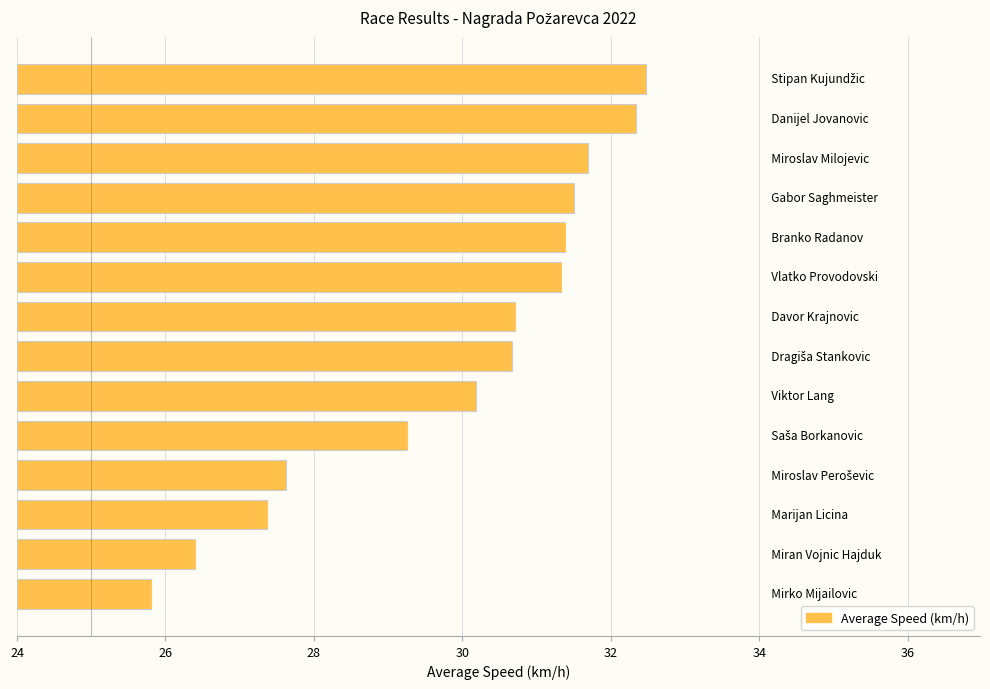

What is the sum of all values?

418.7